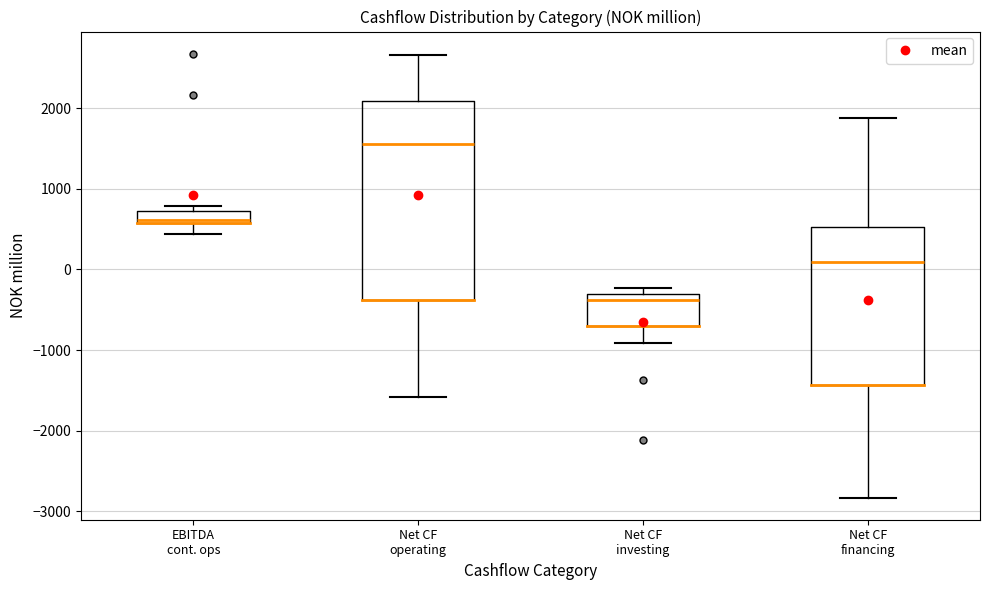

Where does the upper whisker of the box for Net CF operating end on the y-axis? The values are not printed on the chart, so give them approximately, as read against the axis.

2700